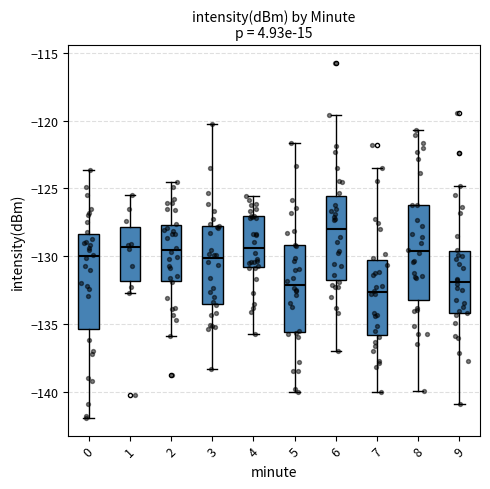

Which box's median line is the lowest?

7